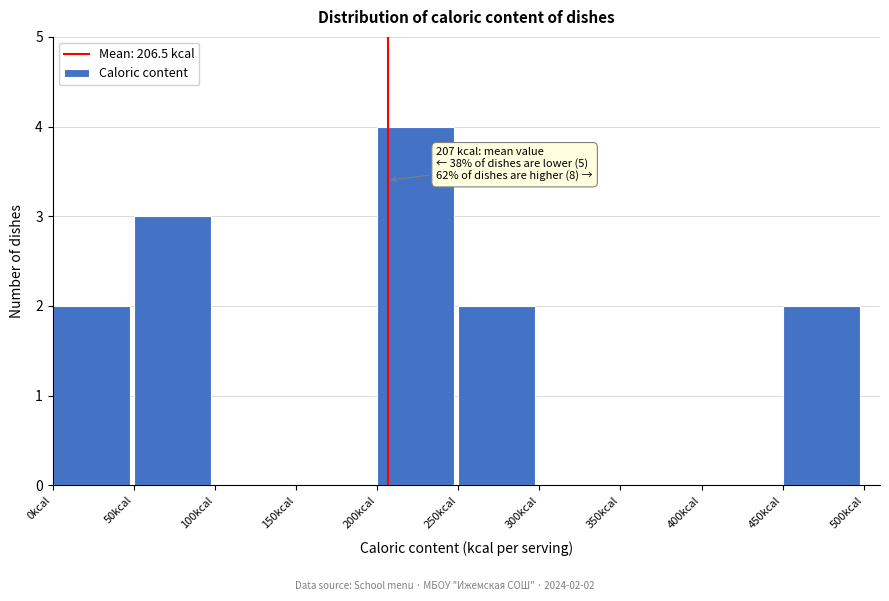

Over which range of the x-axis is the bar tallest?

200 to 250